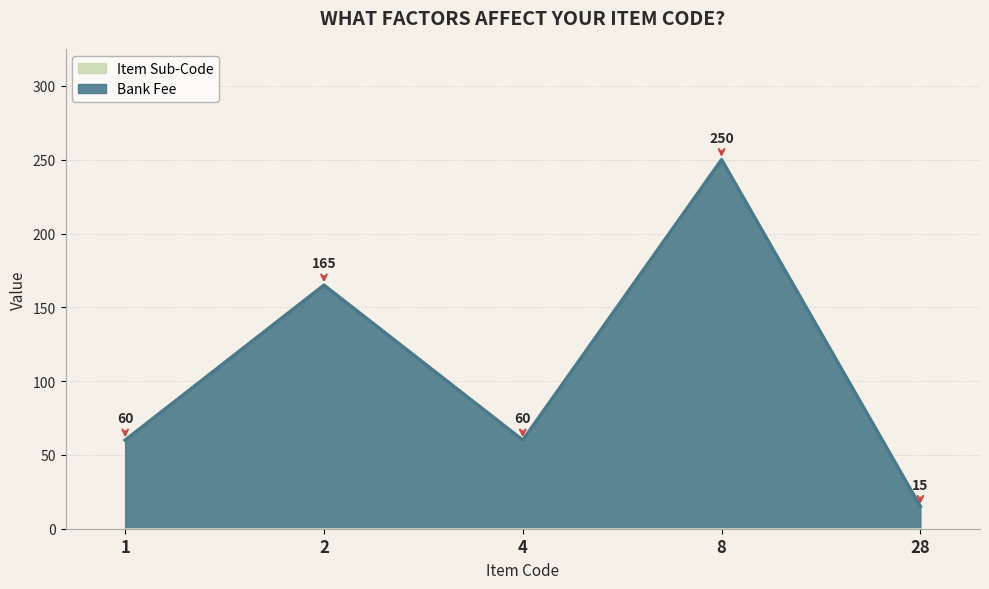

Reading right to left, what are all the values shown in this chart?

15	250	60	165	60